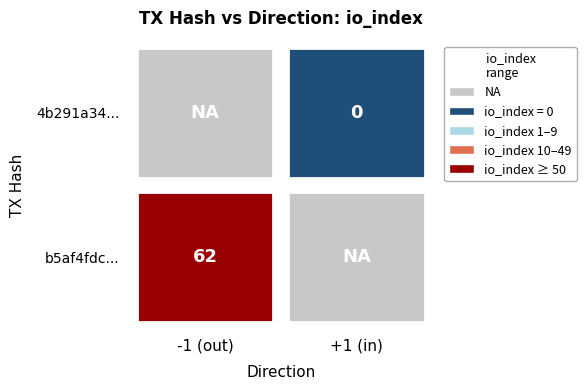

How many series are shown in this chart?

2